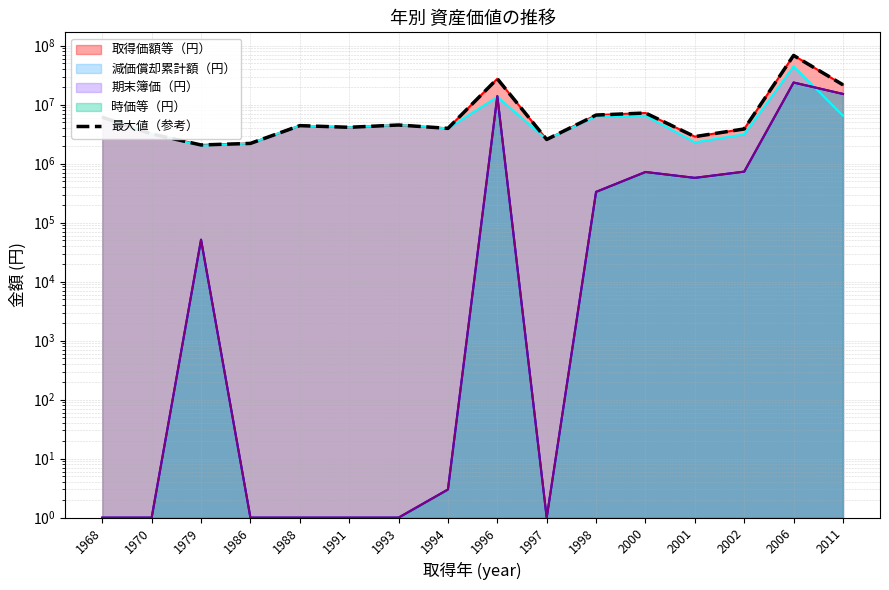

Which label corresponds to the largest value in the chart?

2006